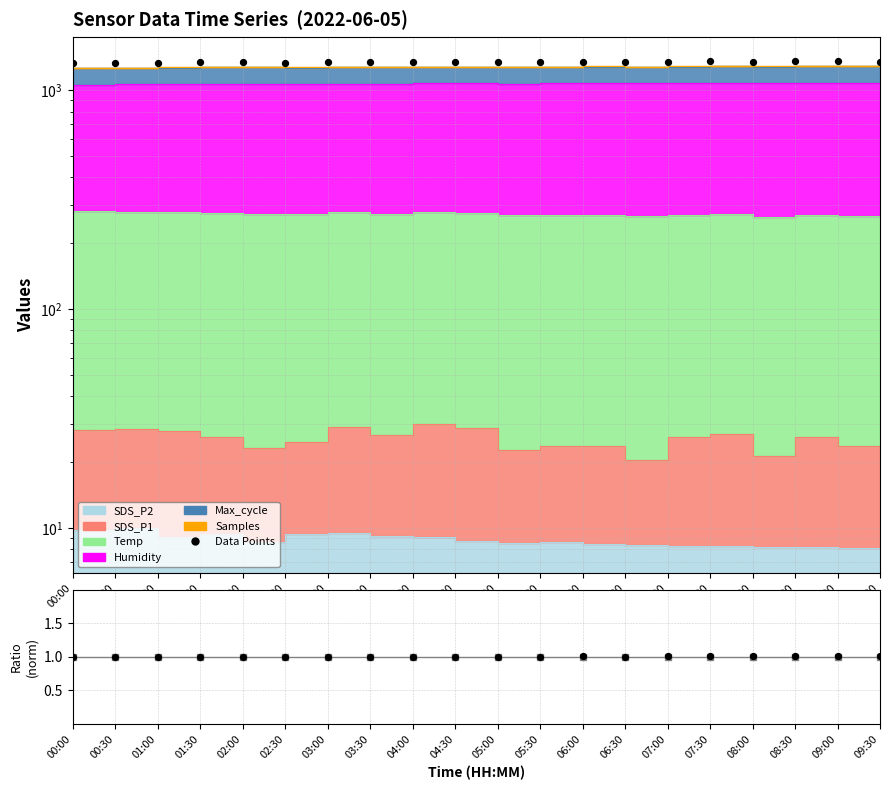

Which series reaches the minimum Y coordinate?

Ratio